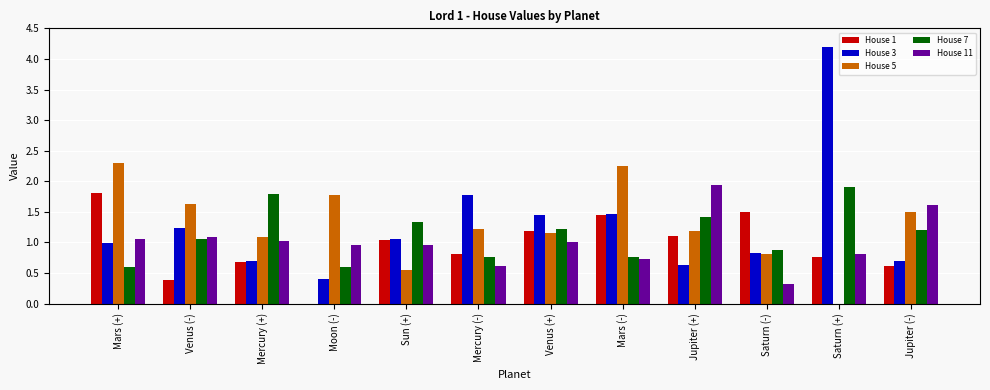

Which series changed the most between Venus (-) and Moon (-)?

House 3